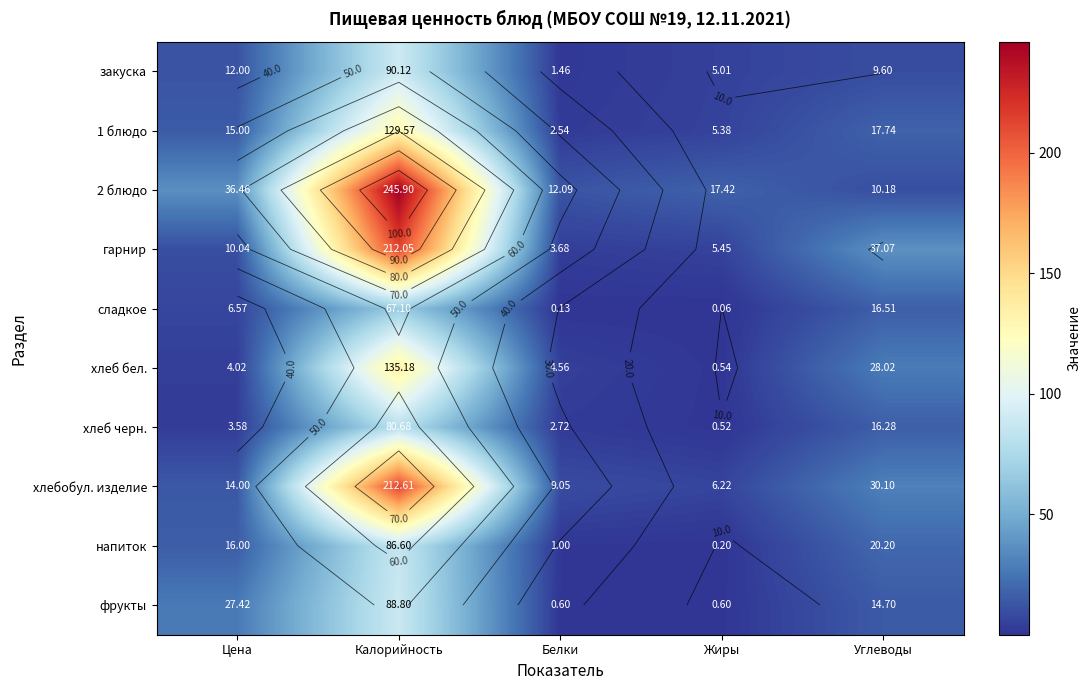

At which label is 2 блюдо closest to 128?

Цена